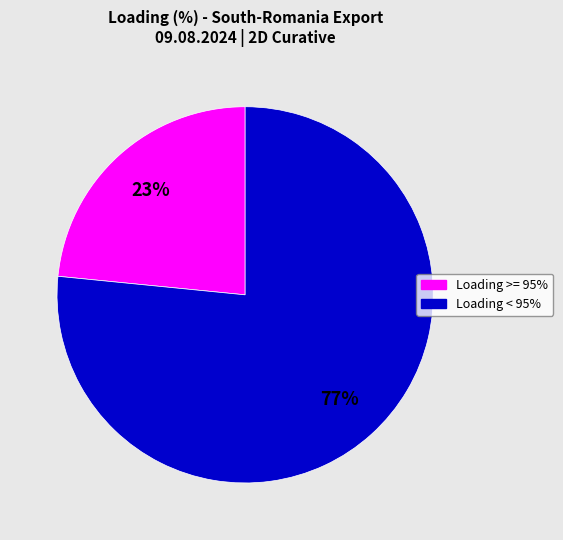

Is there any slice that represents more than half of the pie?

Yes